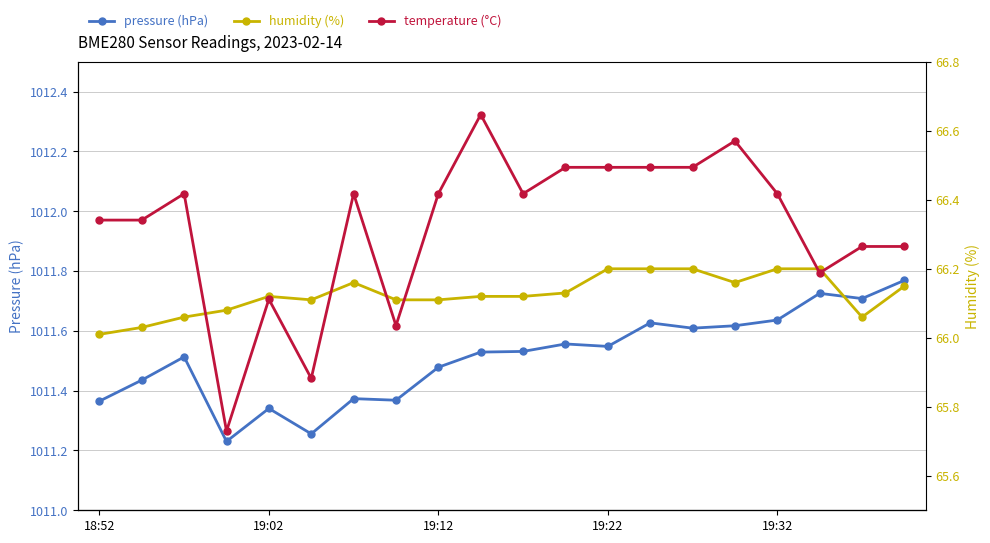

What is the minimum value for humidity (%)?

66.0